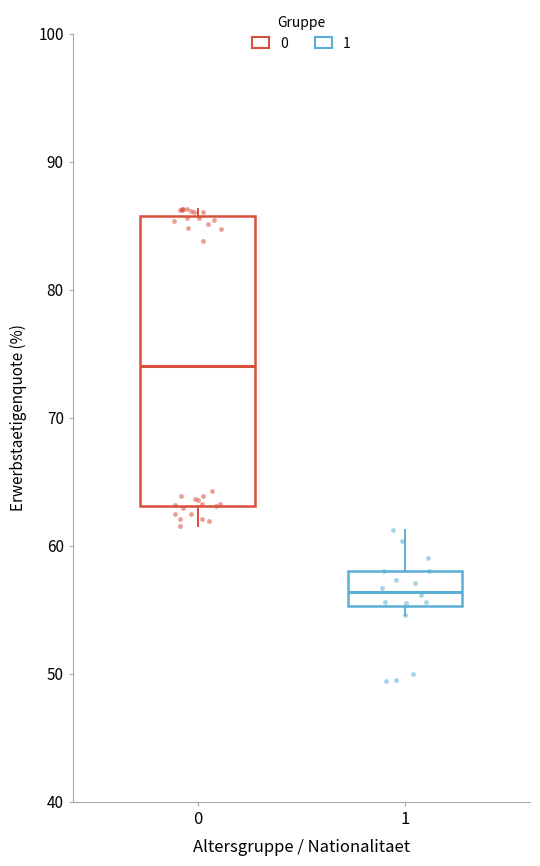

Which box's median line is the highest?

0